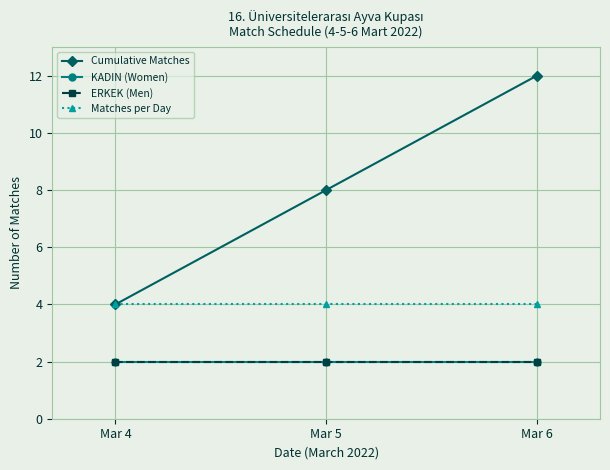

Where is Matches per Day nearest to the value 4?

Mar 4